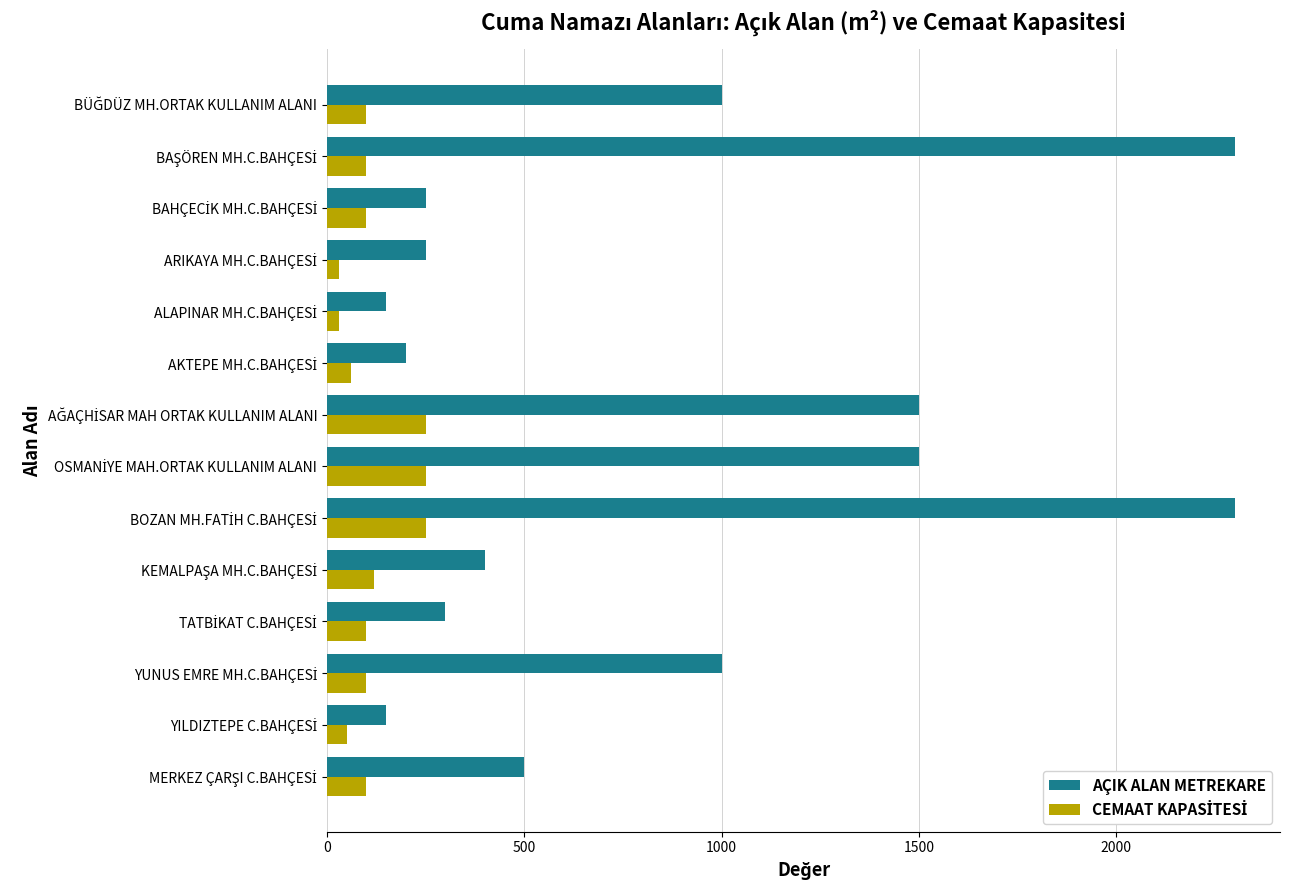

Which series has the largest total across all categories?

AÇIK ALAN METREKARE